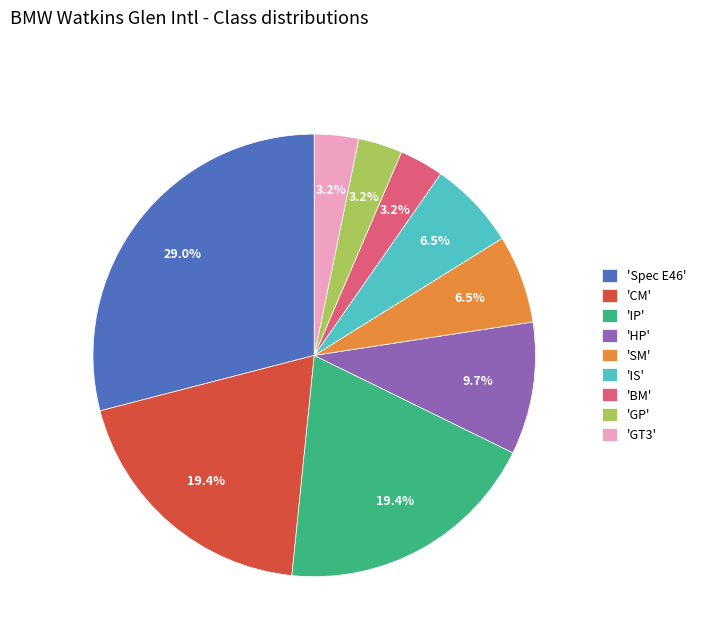

Which has a higher value, 'HP' or 'BM'?

'HP'